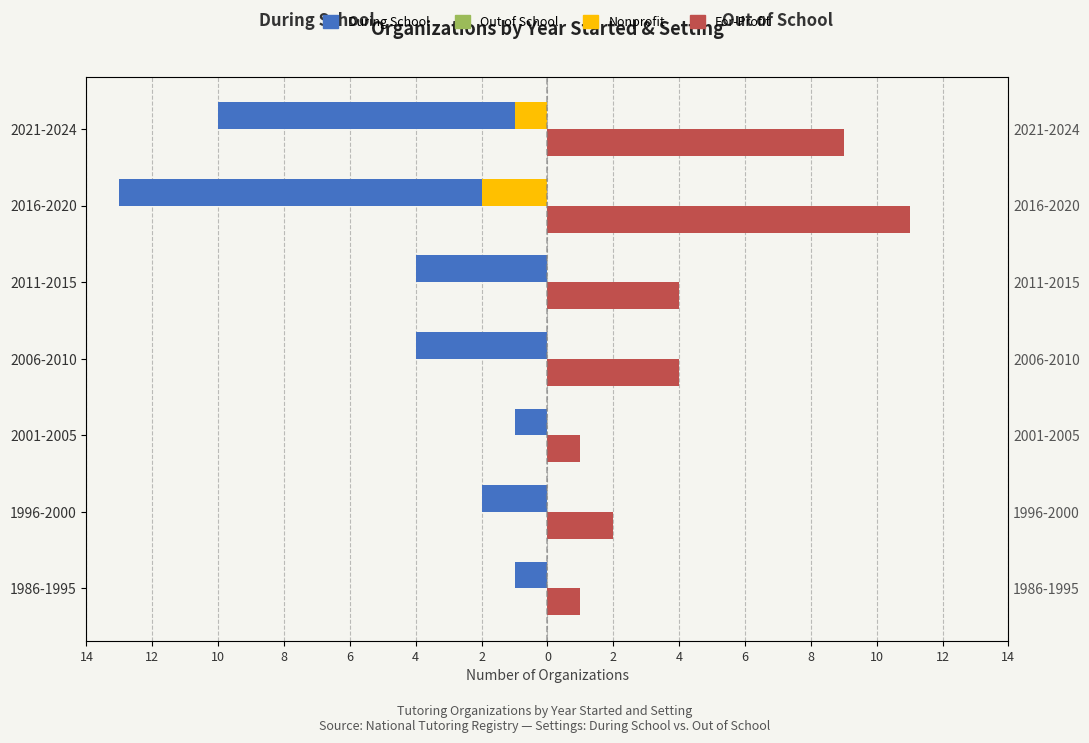

What is the maximum value shown in the chart?

11